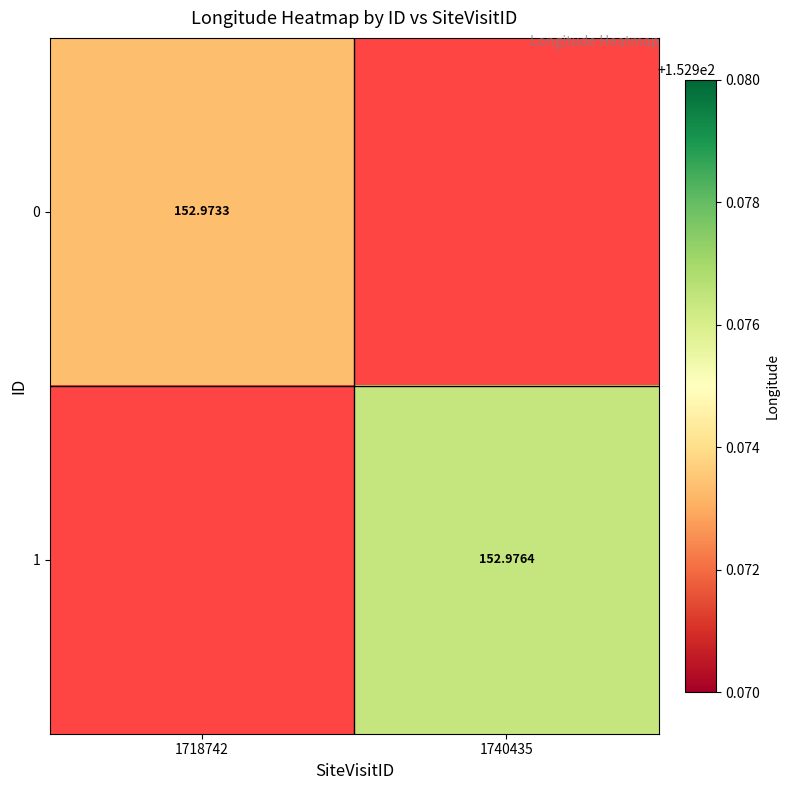

At which label does 0 reach its minimum?

1740435